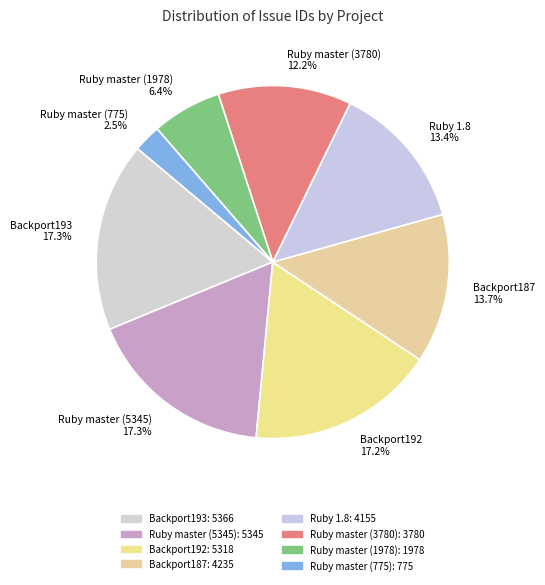

Does Ruby master (775) 2.5% account for over 50% of the chart?

No